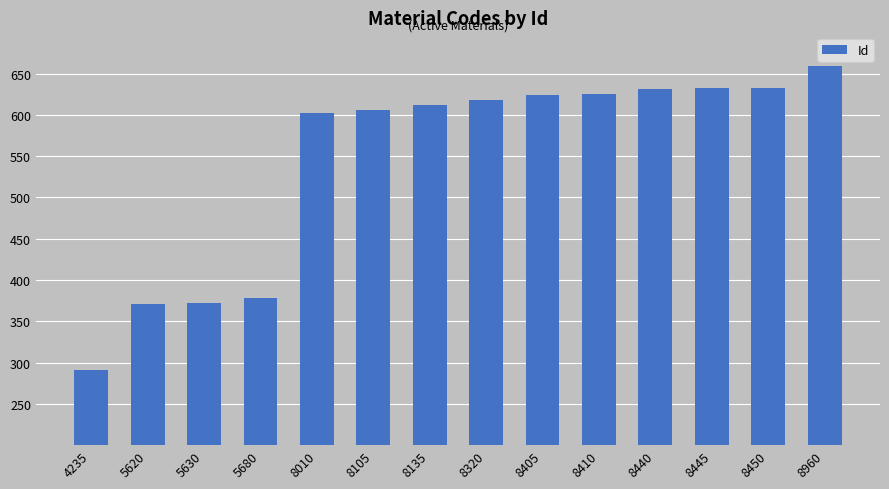

Read the value at 5620, to the nearest 10.

370